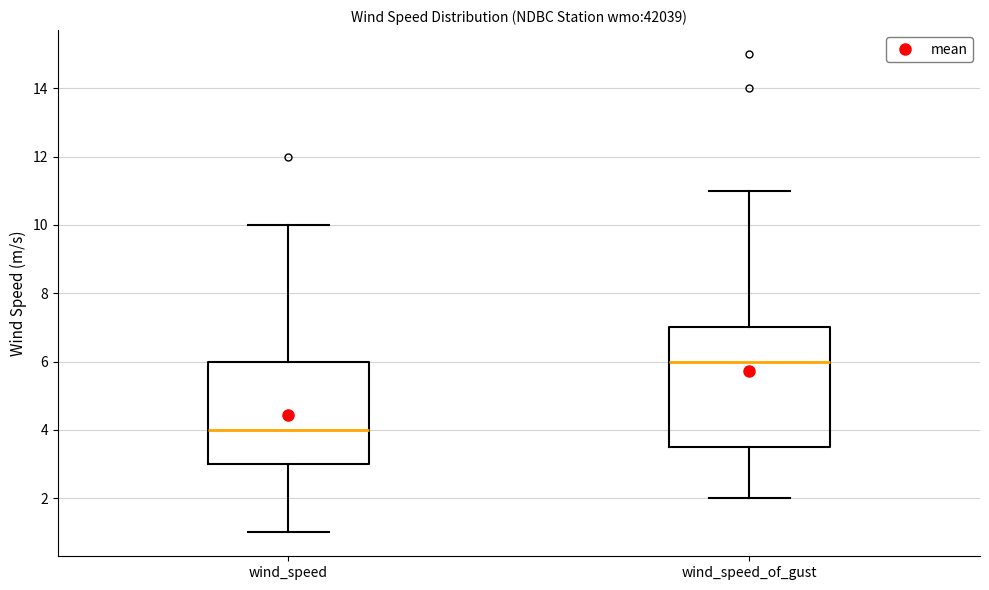

Reading left to right, read every box against the y-axis: the position of its median line, the range the box covers, and the ends of its whiskers. The values are not printed on the chart, so give them approximately, as read against the axis.

wind_speed: median 4.0, box 3.0 to 6.0, whiskers 1.0 to 10.0
wind_speed_of_gust: median 6.0, box 3.6 to 7.0, whiskers 2.0 to 11.0